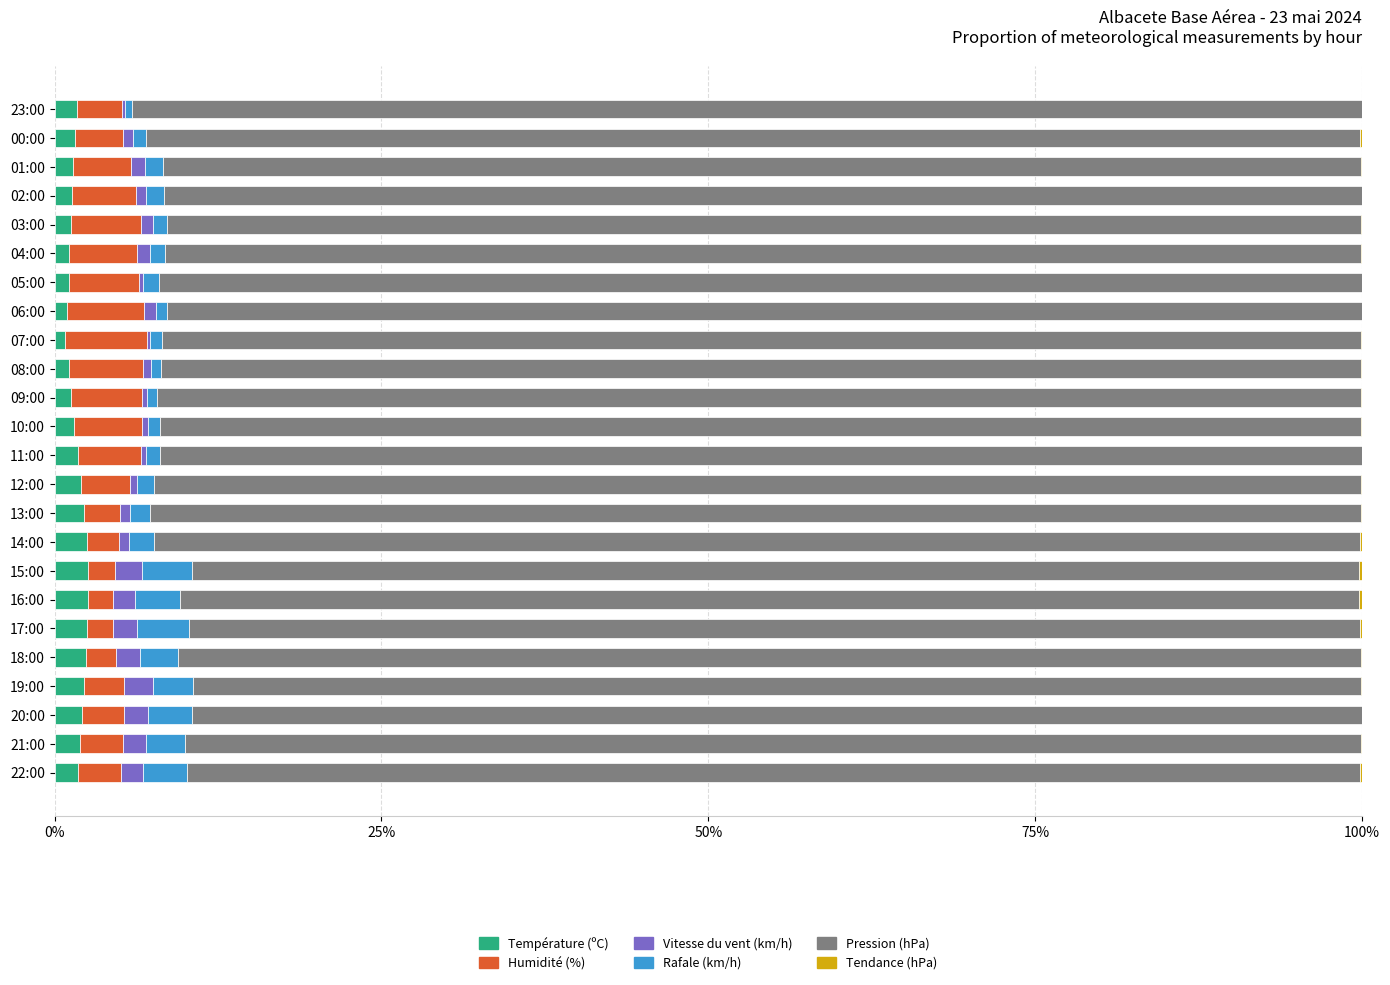

What is the highest value of the Température (ºC) series?

2.5